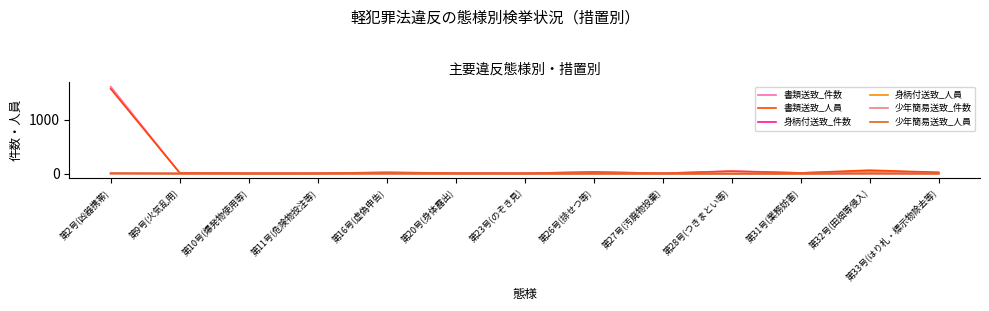

What is the label of the 12th point from the right?

第9号(火気乱用)